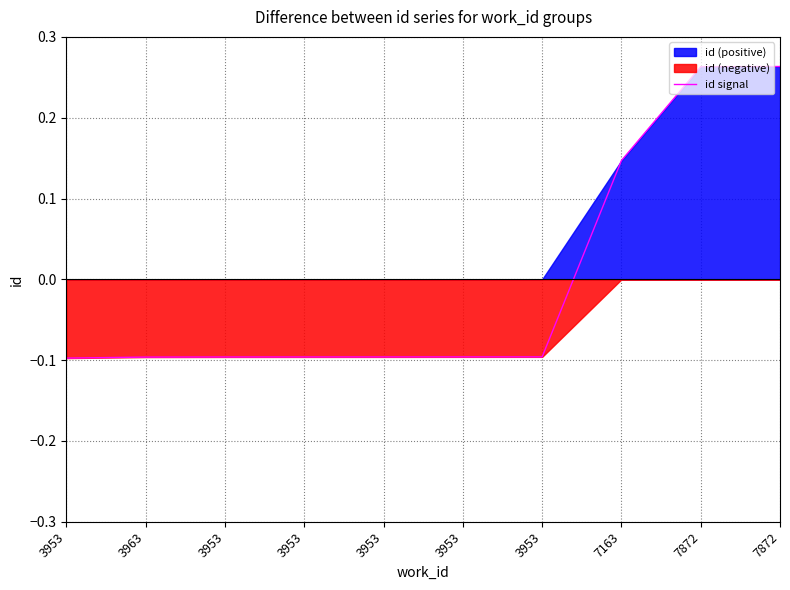

True or false: the data has more than 2 interior local peaks.

False